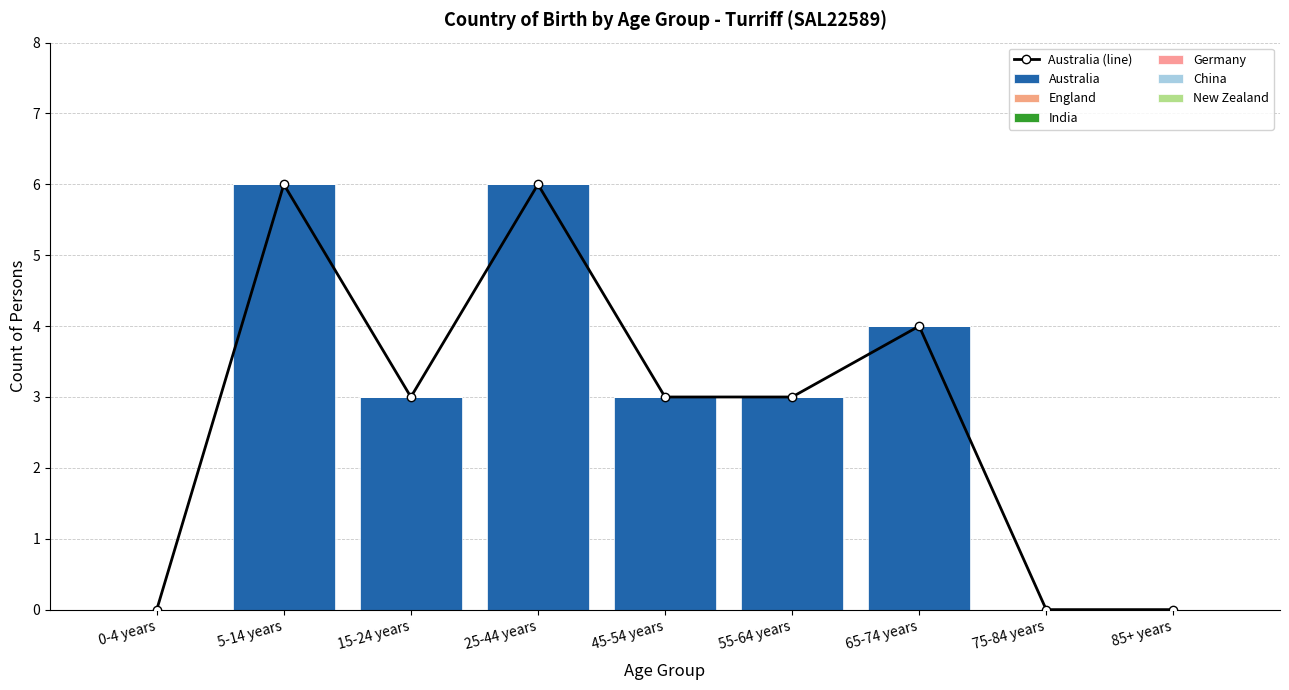

What is the label of the 4th bar from the right?

55-64 years